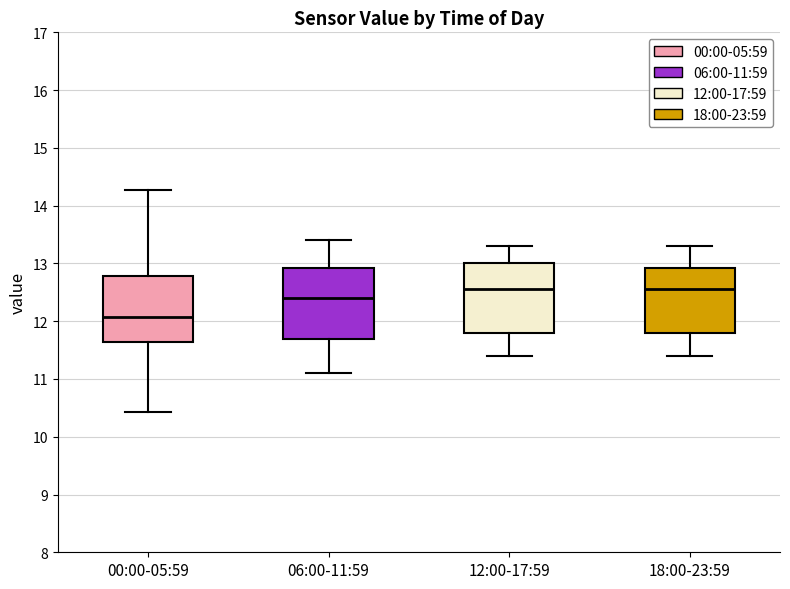

Reading left to right, transcribe this box plot: for each box, give where its median line is, the range the box spans, and where its two whiskers end, as read against the y-axis. The values are not printed on the chart, so give them approximately, as read against the axis.

00:00-05:59: median 12.1, box 11.6 to 12.8, whiskers 10.4 to 14.3
06:00-11:59: median 12.4, box 11.7 to 12.9, whiskers 11.1 to 13.4
12:00-17:59: median 12.6, box 11.8 to 13.0, whiskers 11.4 to 13.3
18:00-23:59: median 12.6, box 11.8 to 12.9, whiskers 11.4 to 13.3